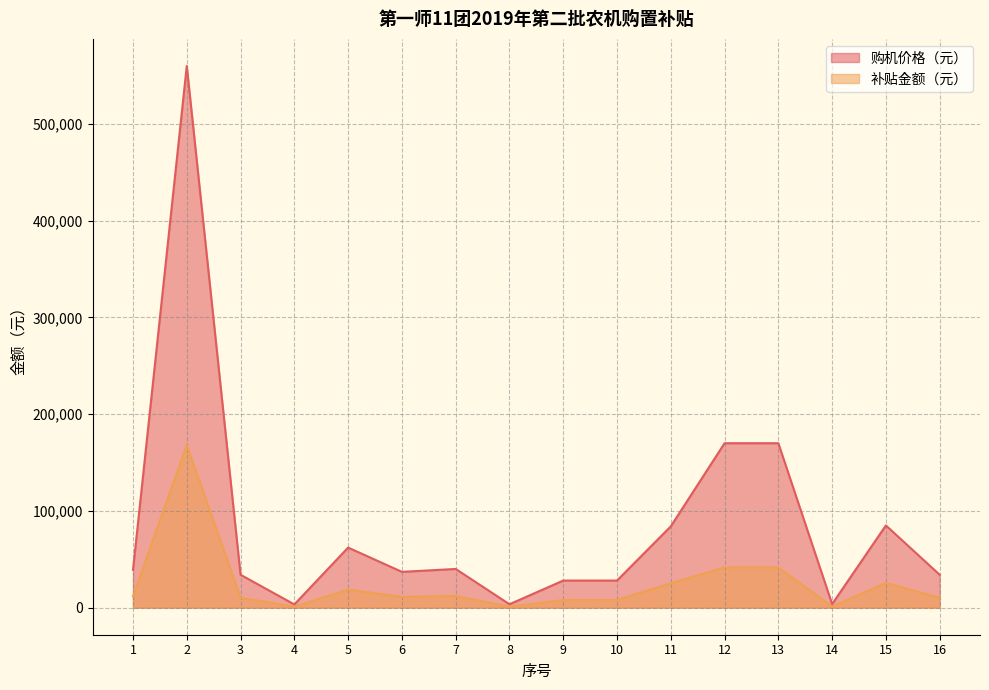

What is the smallest value displayed?

990